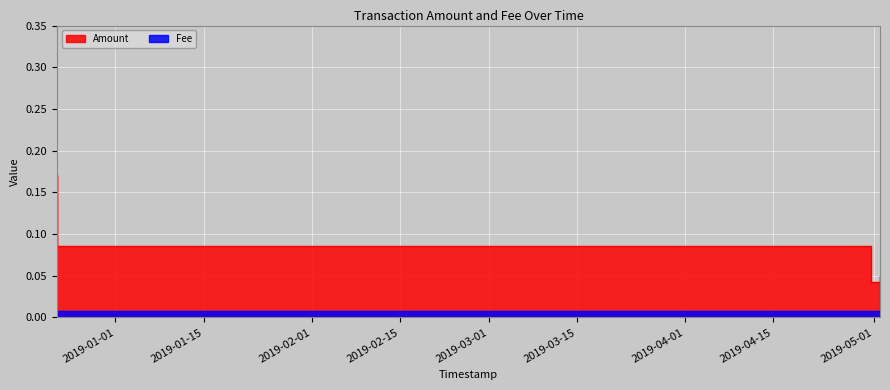

Reading right to left, what are all the values shown in this chart?

0.1	0.0	0.1	0.2